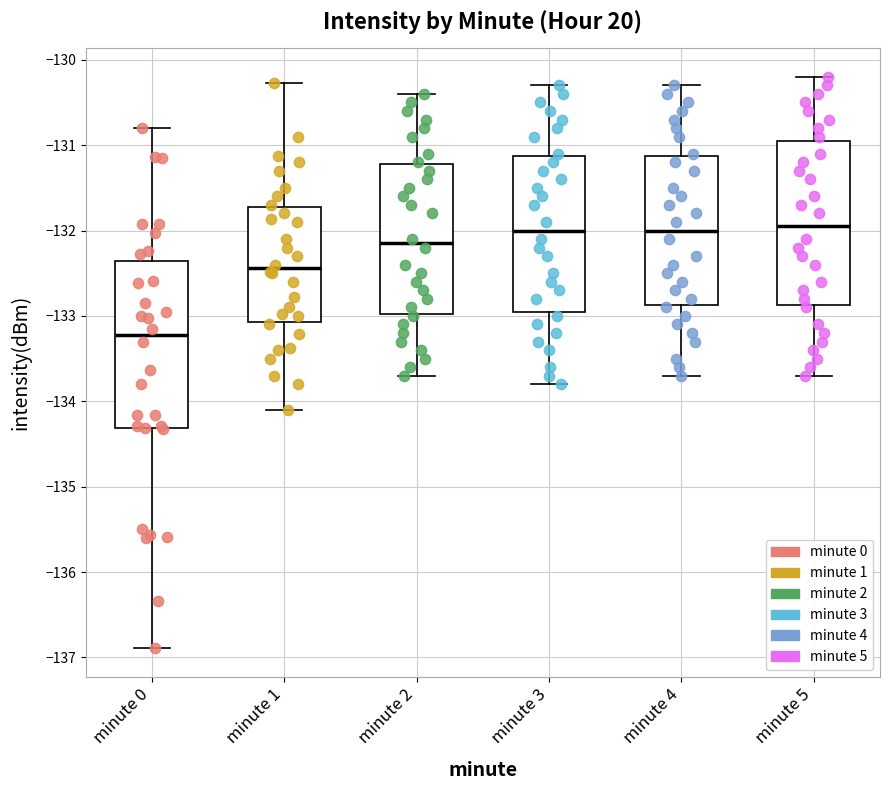

Where does the median line of the box for minute 5 sit on the y-axis? The values are not printed on the chart, so give them approximately, as read against the axis.

-131.9